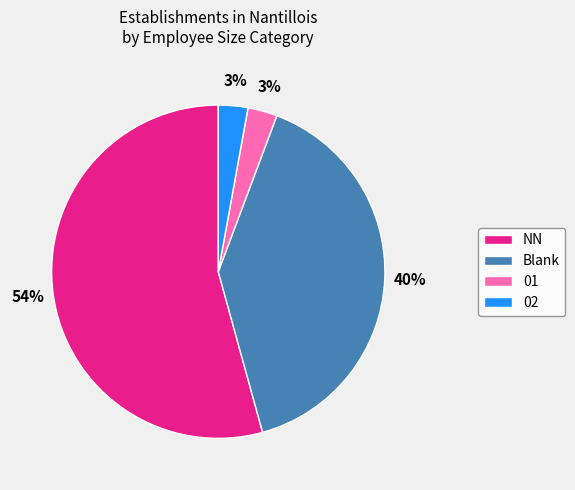

Which slice is the largest?

NN